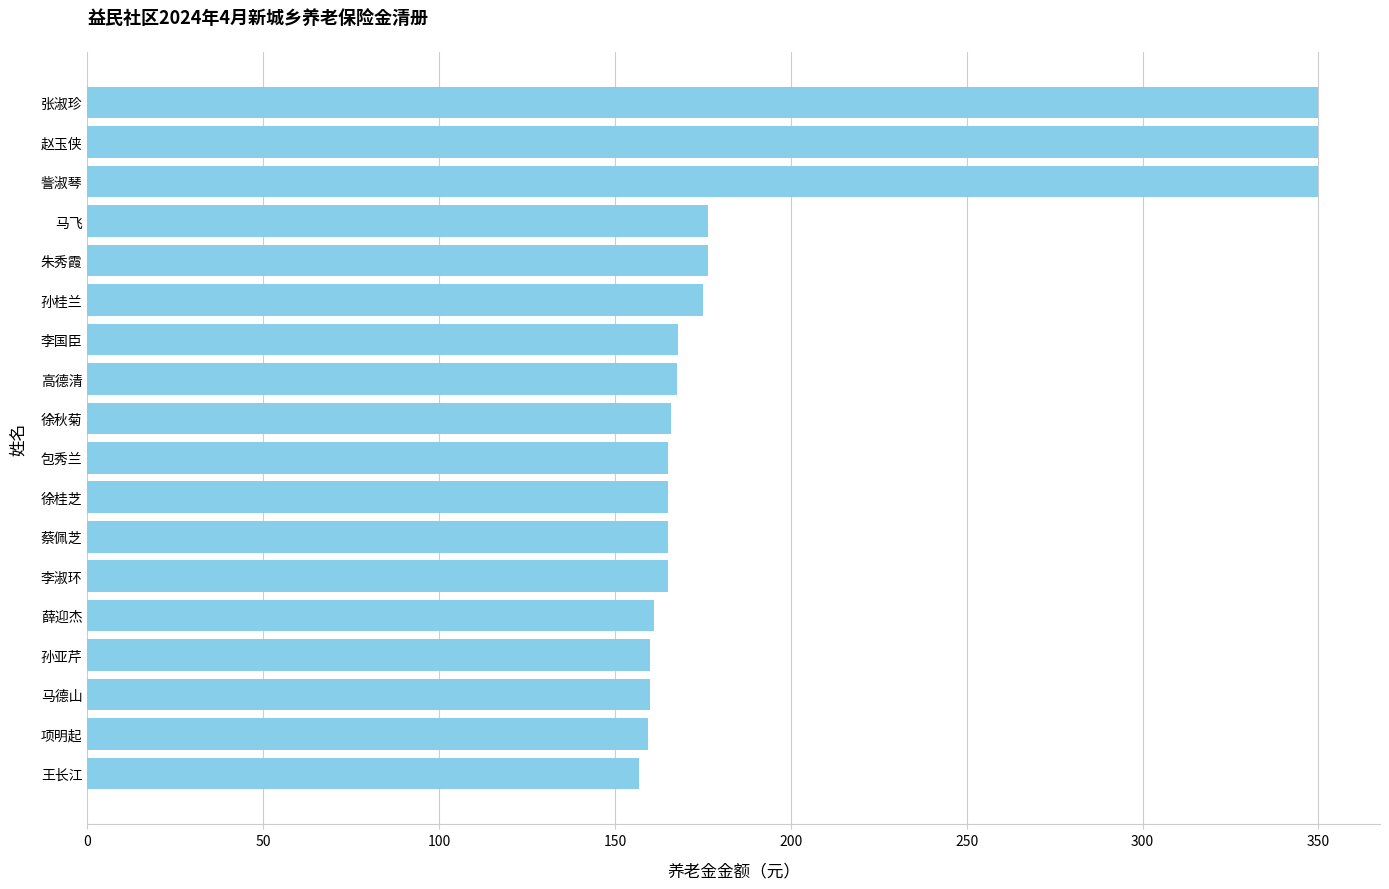

What is the ratio of the value at 孙亚芹 to the value at 赵玉侠?

0.5